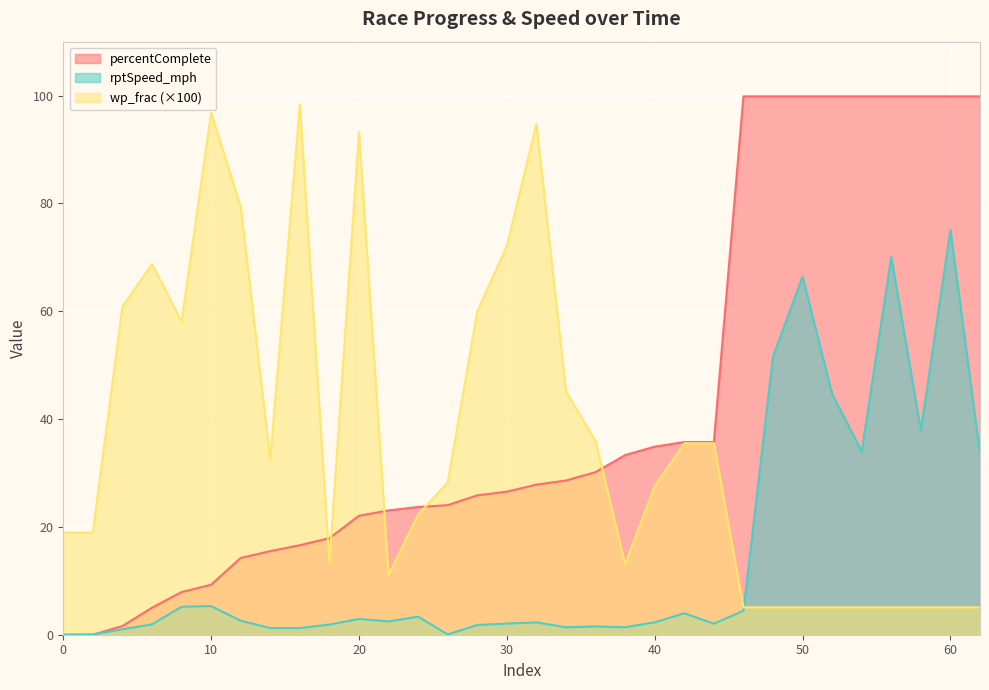

At how many categories does at least one series exceed 38?

20